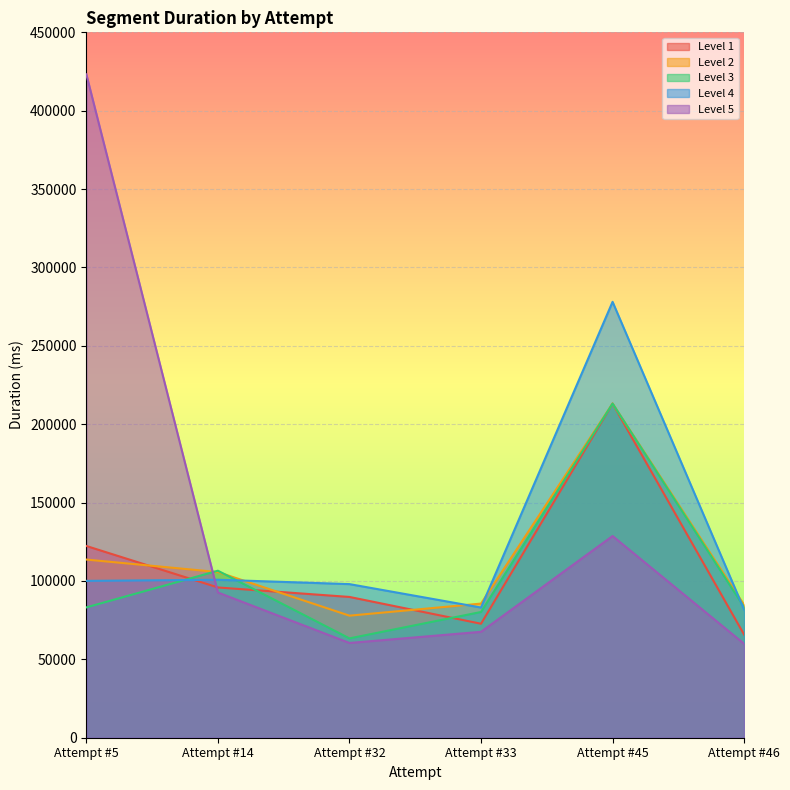

In Level 5, how many points are higher than both neighbors (excluding endpoints)?

1